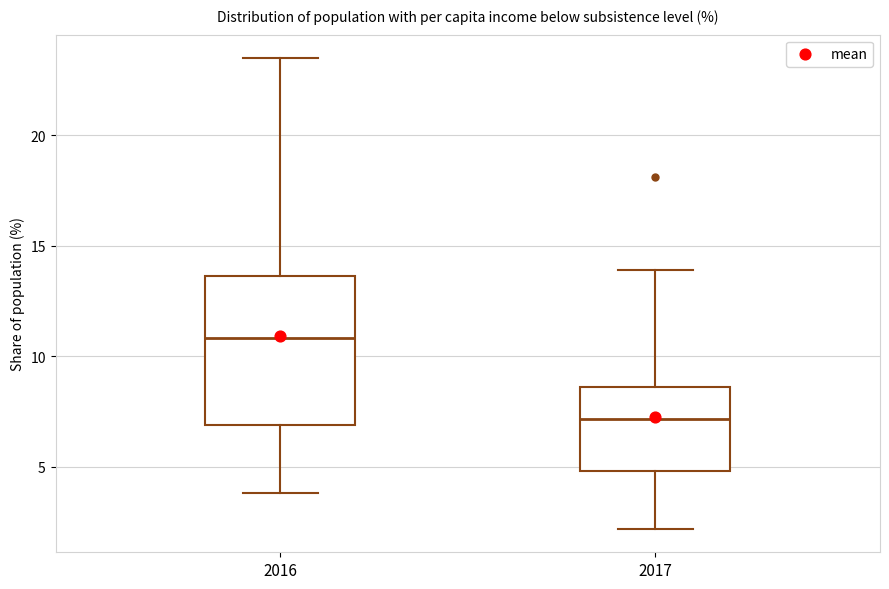

Reading left to right, transcribe this box plot: for each box, give where its median line is, the range the box spans, and where its two whiskers end, as read against the y-axis. The values are not printed on the chart, so give them approximately, as read against the axis.

2016: median 11.0, box 7.0 to 13.5, whiskers 4.0 to 23.5
2017: median 7.0, box 5.0 to 8.5, whiskers 2.0 to 14.0